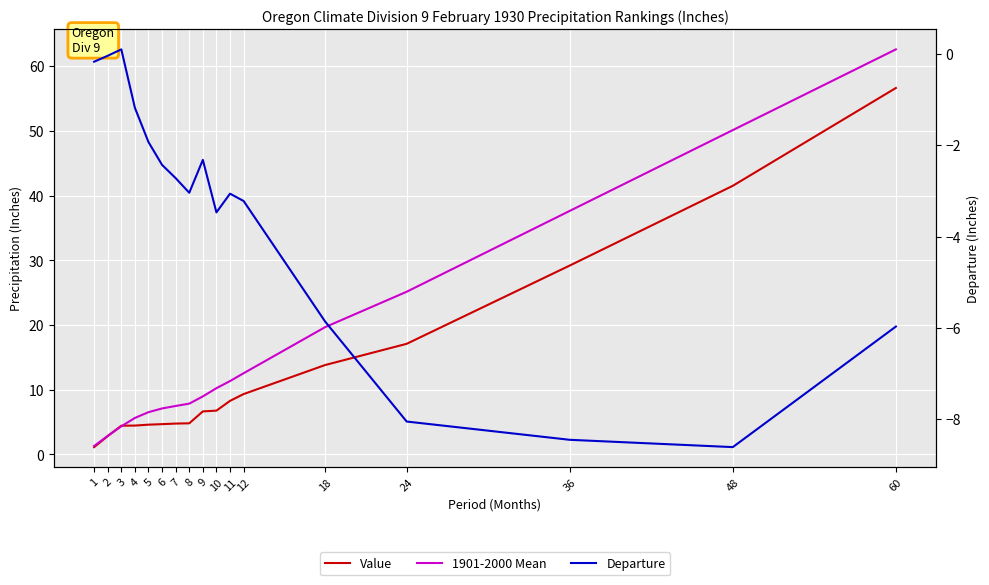

What is the maximum value shown in the chart?

62.6